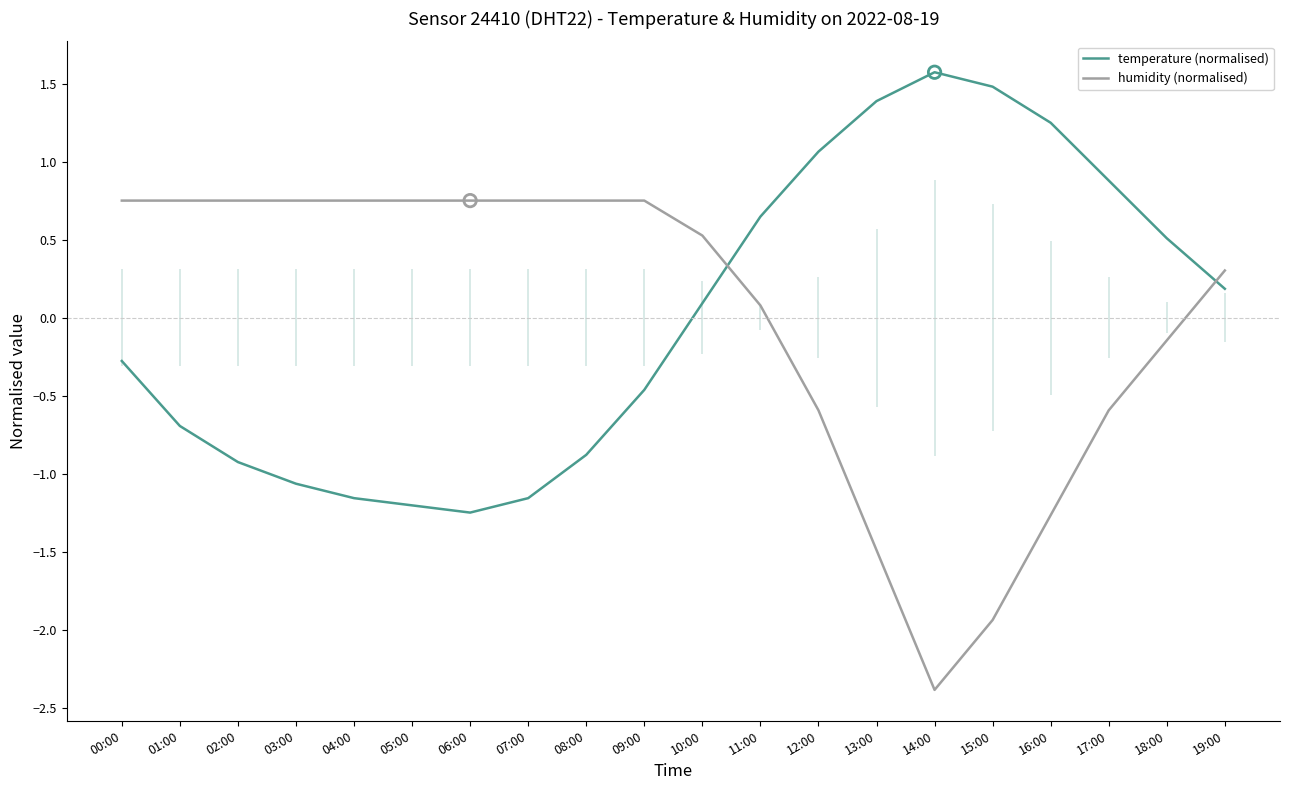

What are all the series names shown in the legend?

temperature (normalised), humidity (normalised)